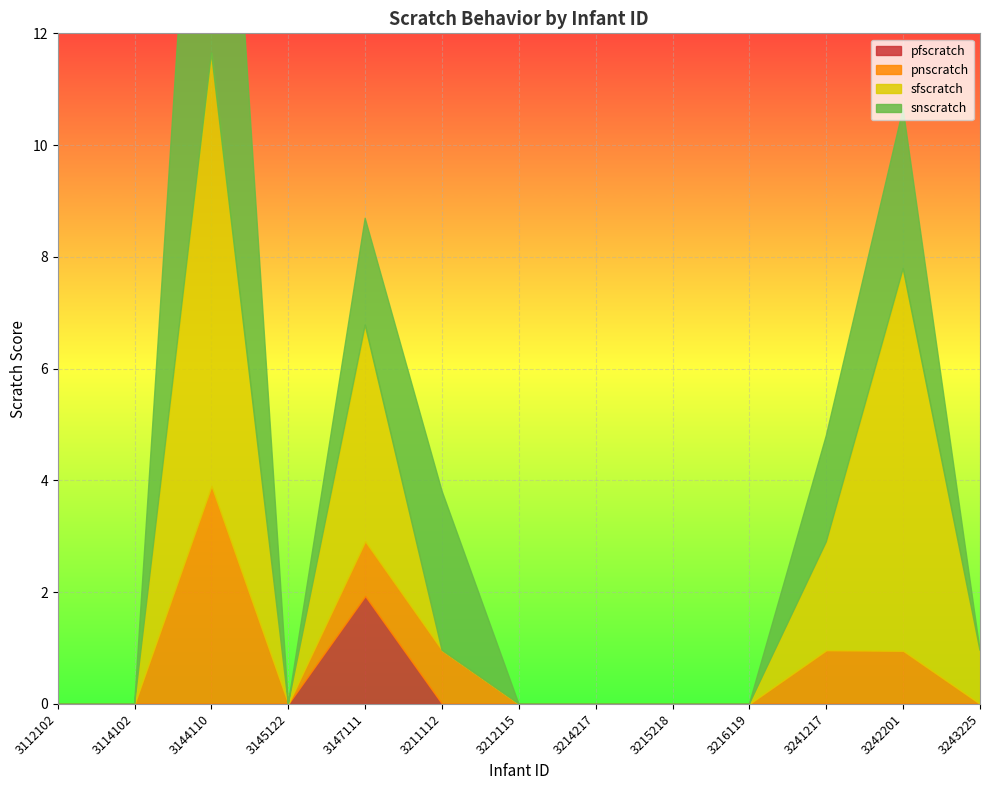

List the labels in order of pnscratch value, largest first.

3144110, 3147111, 3211112, 3241217, 3242201, 3112102, 3114102, 3145122, 3212115, 3214217, 3215218, 3216119, 3243225